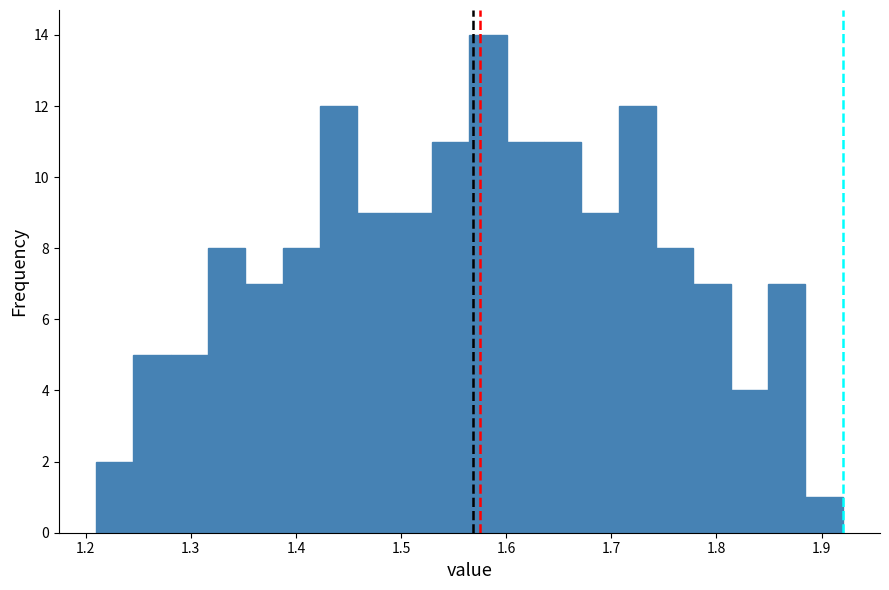

Read against the x-axis, roughly where is the centre of the tallest bar?

1.58